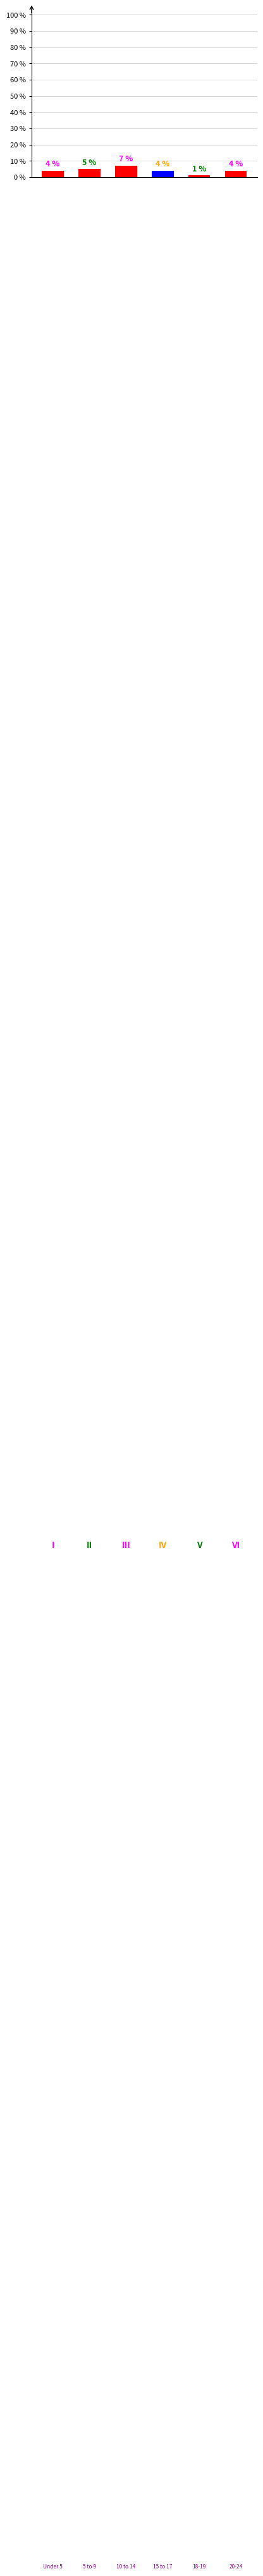

How many values are between 4 and 5?

4